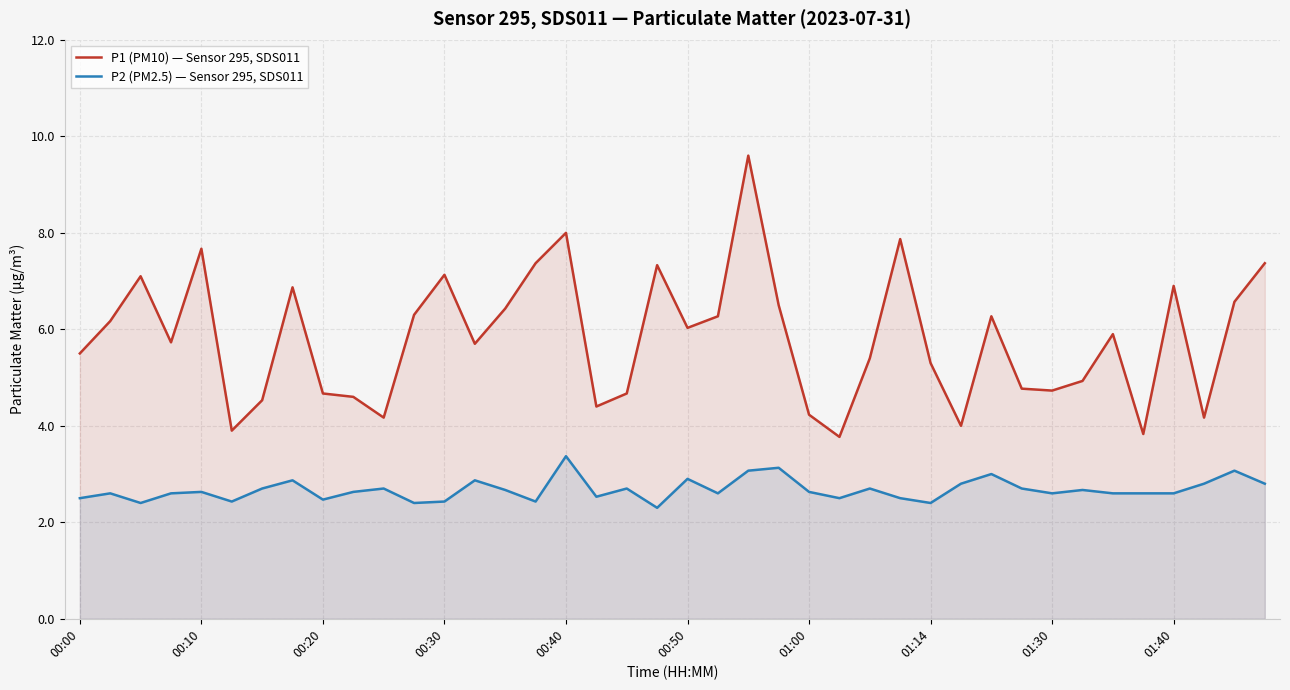

The value of P2 (PM2.5) — Sensor 295, SDS011 at 25 is 0.6. True or false?

False